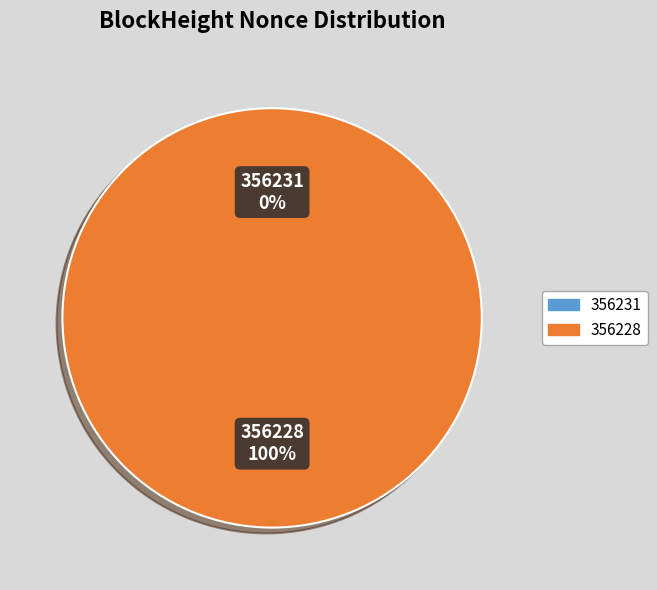

Combined, what portion of the pie is 356231 and 356228?

100.0%